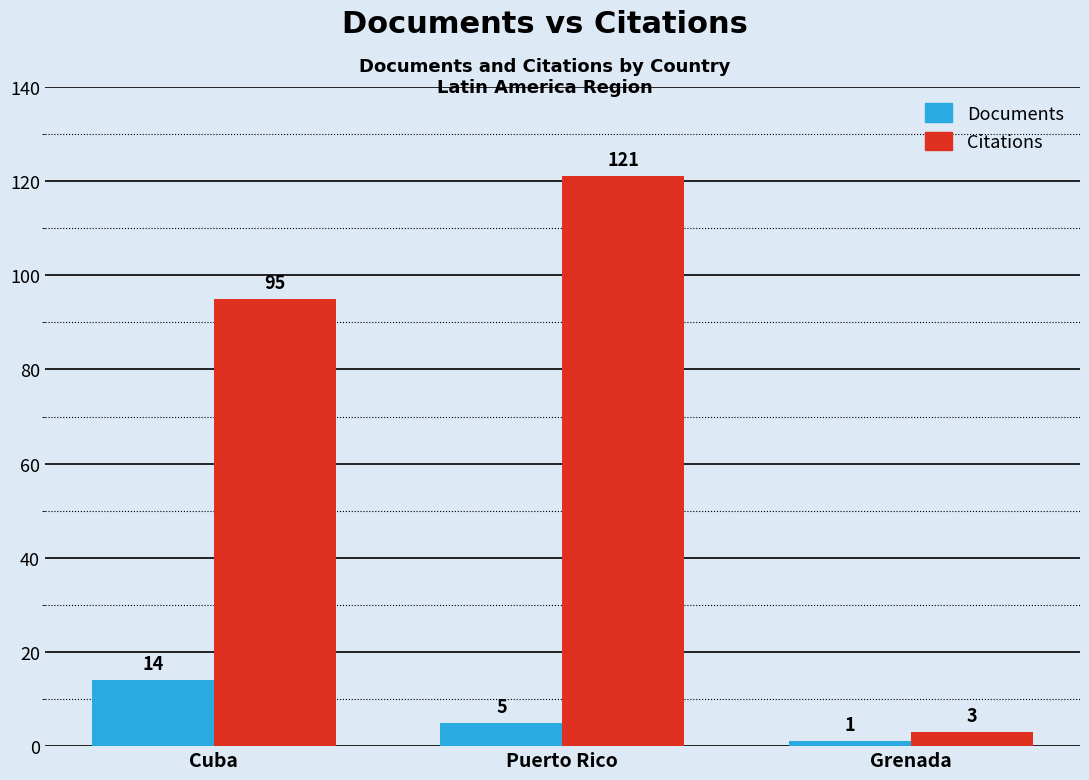

How many distinct data groups are displayed?

2